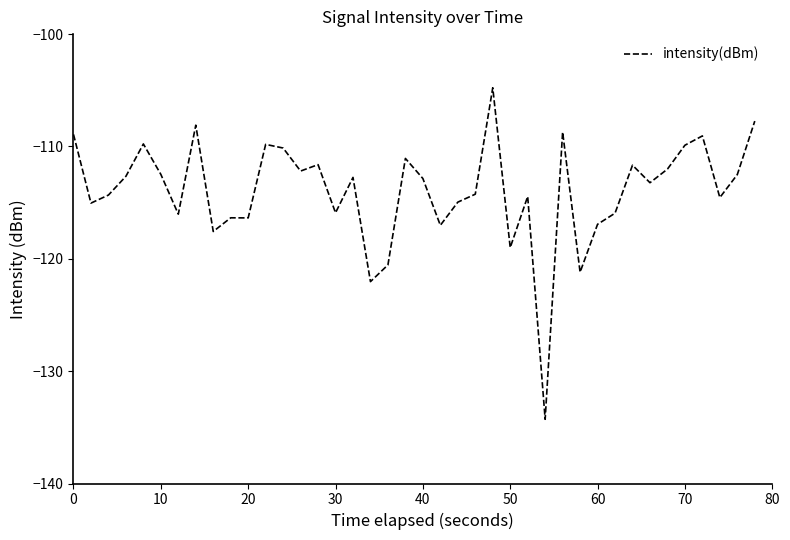

What is the minimum value shown in the chart?

-134.3